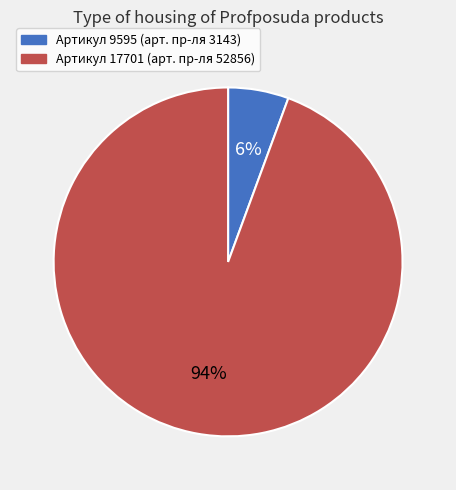

To the nearest percent, what is the average slice percentage?

50%